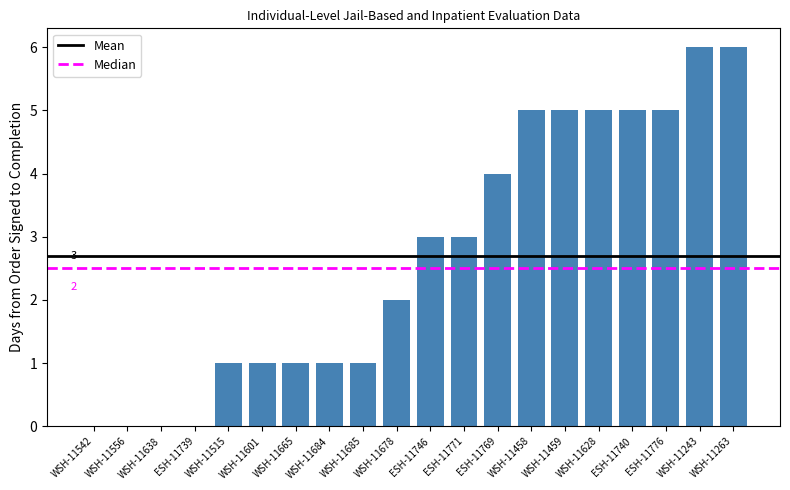

Is it true that the value at WSH-11665 is 1?

True